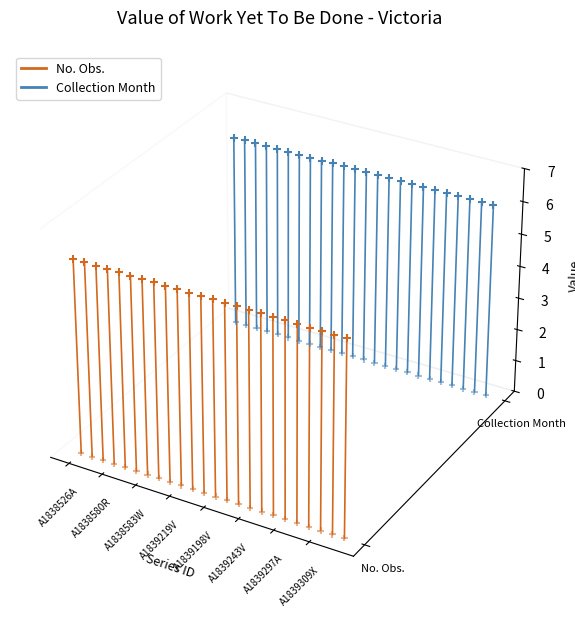

Which series has the largest total across all categories?

Collection Month